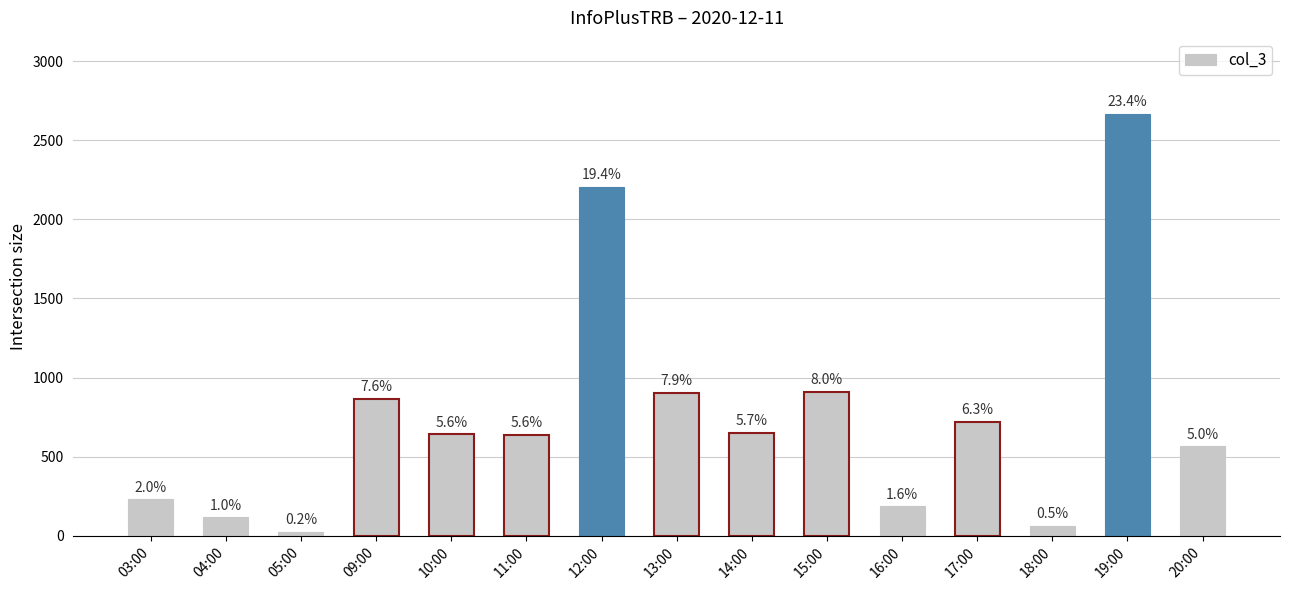

Does the chart contain stacked bars?

No